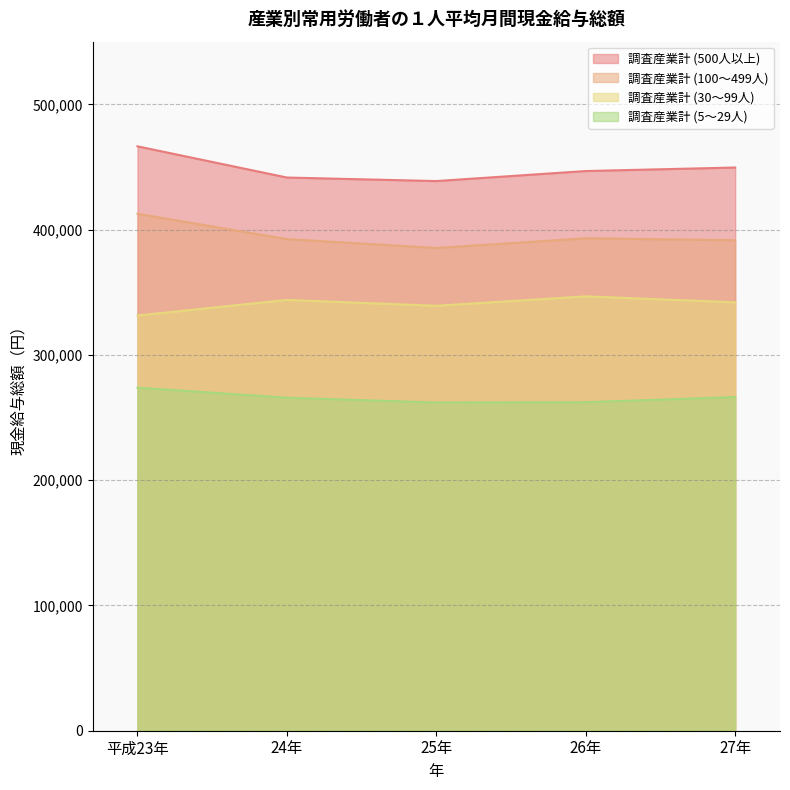

What is the difference between the maximum and minimum values in the 調査産業計 (100～499人) series?

27297